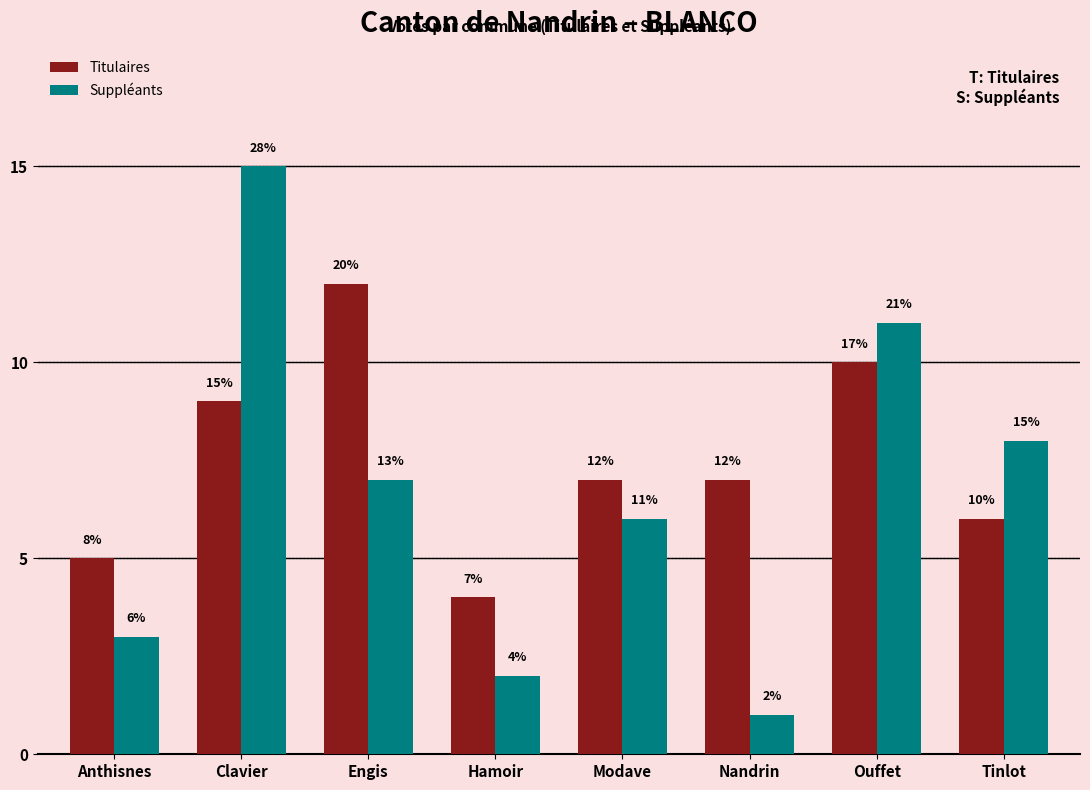

What is the label of the 7th bar from the left?

Ouffet